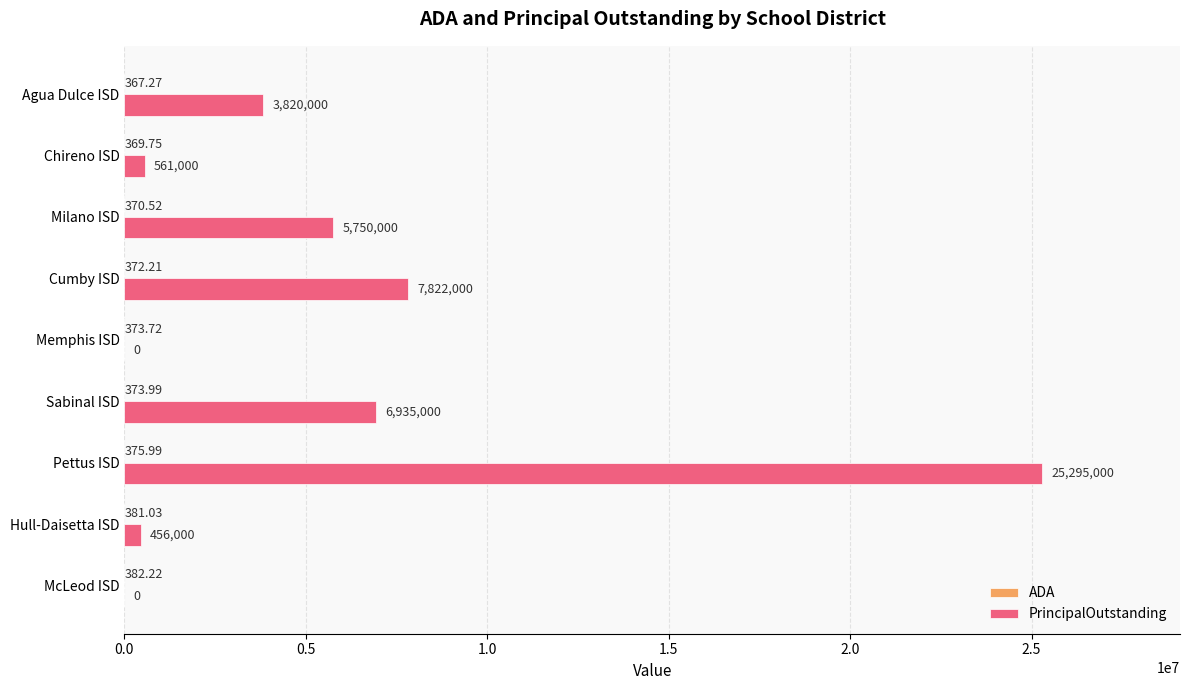

Which label corresponds to the largest value in the chart?

Pettus ISD